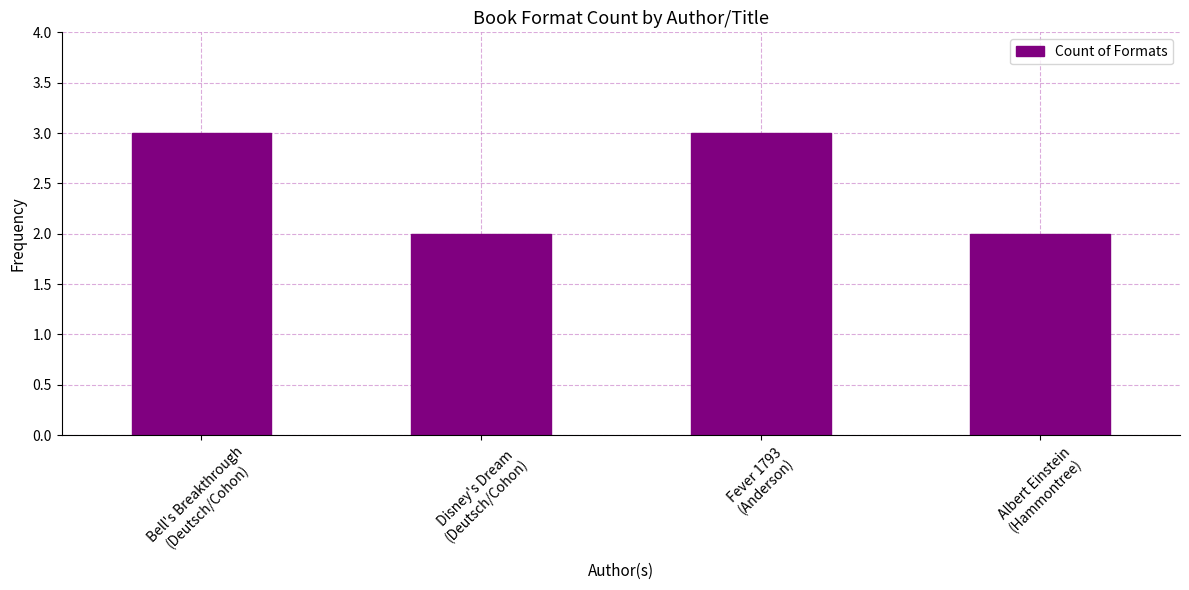

What is the difference between the values at Disney's Dream
(Deutsch/Cohon) and Fever 1793
(Anderson)?

1